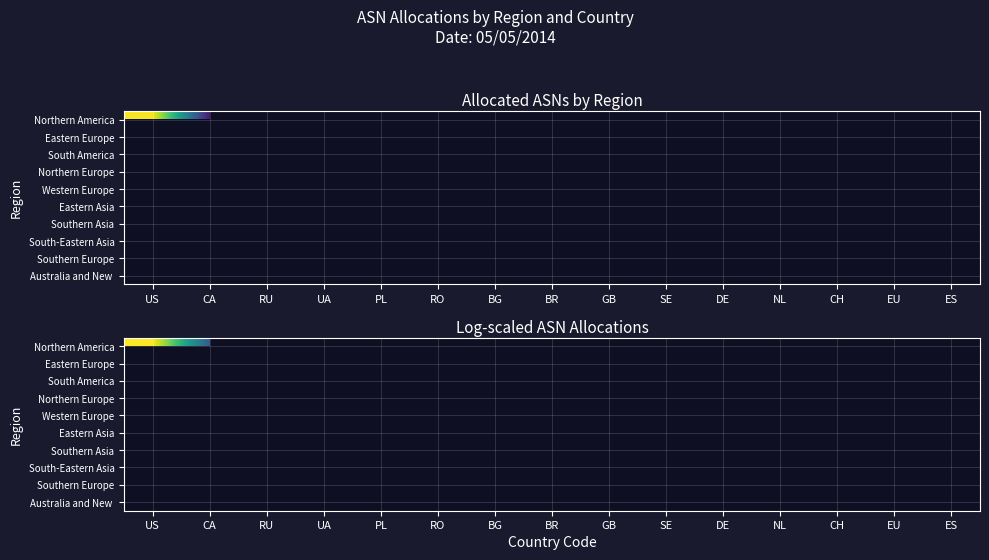

Count the number of data series in this chart.

10